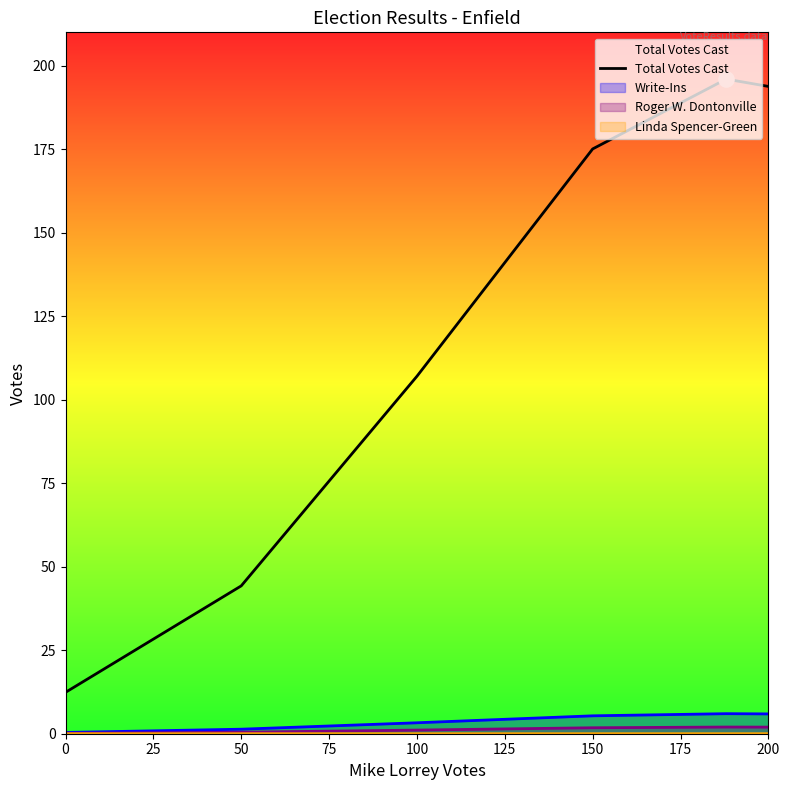

Between 150 and 200, which series saw the biggest shift?

Total Votes Cast